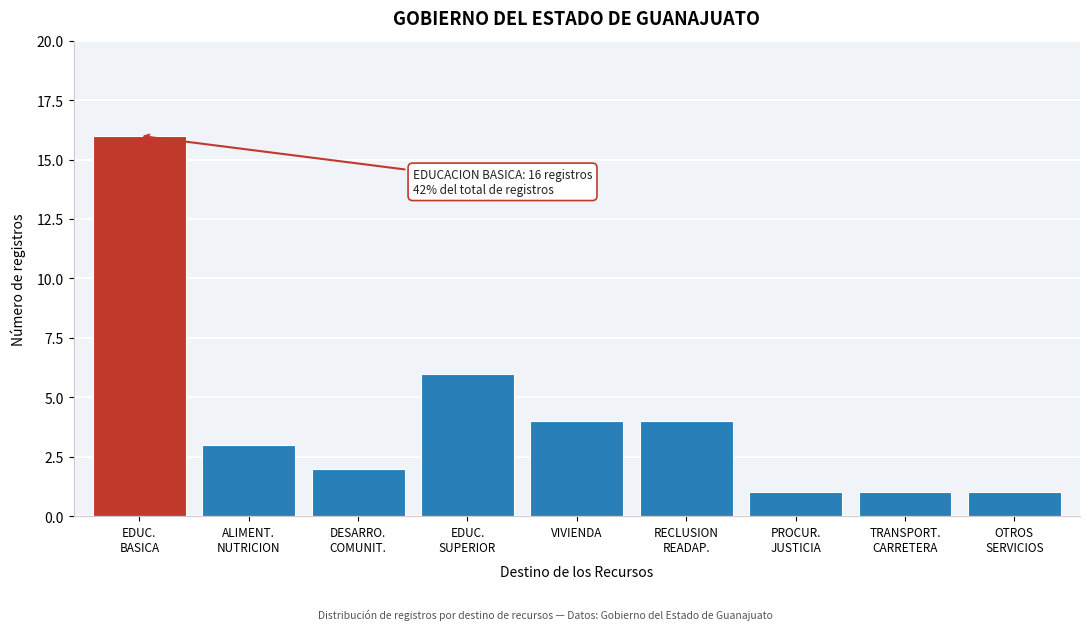

Reading left to right, list all the values displayed in this chart.

16	3	2	6	4	4	1	1	1